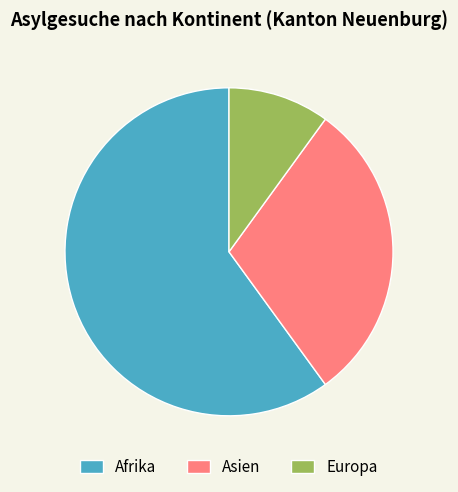

What is the smallest slice in the pie chart?

Europa